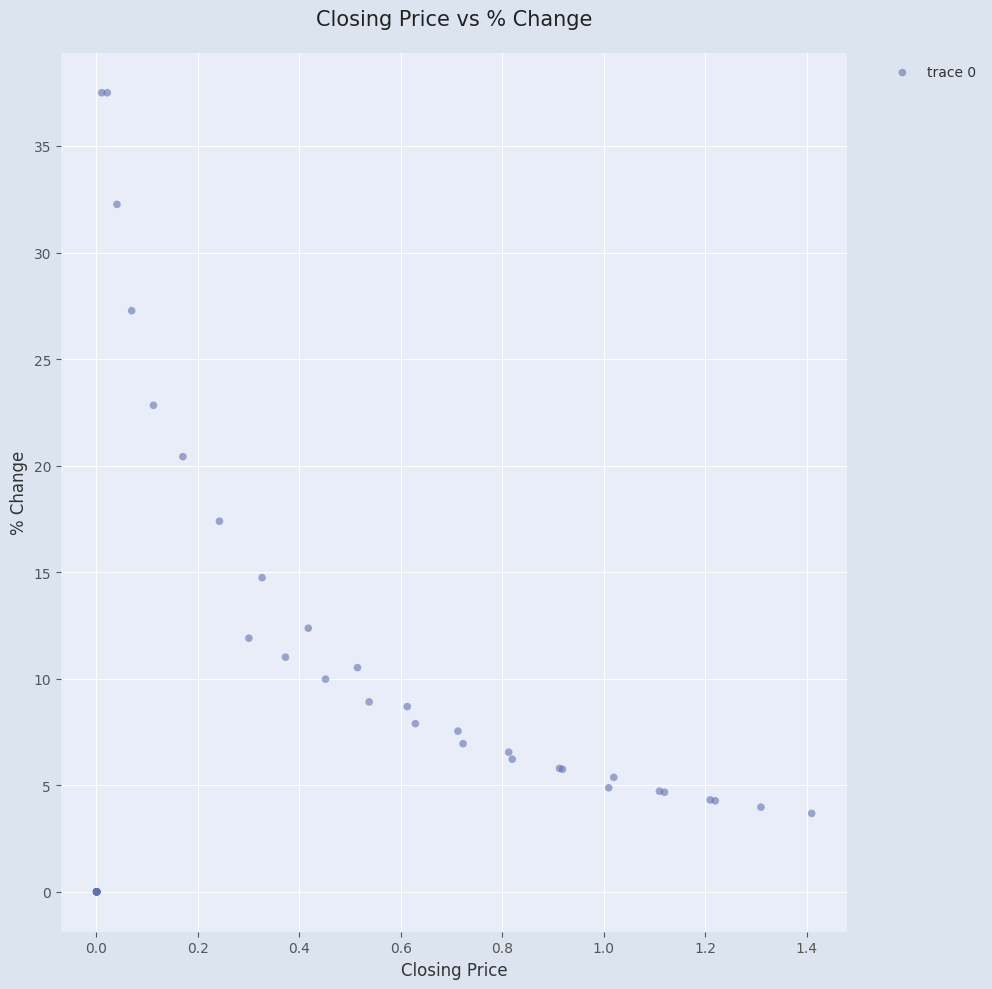

What Y value in the scatter plot is closest to 18?

17.4